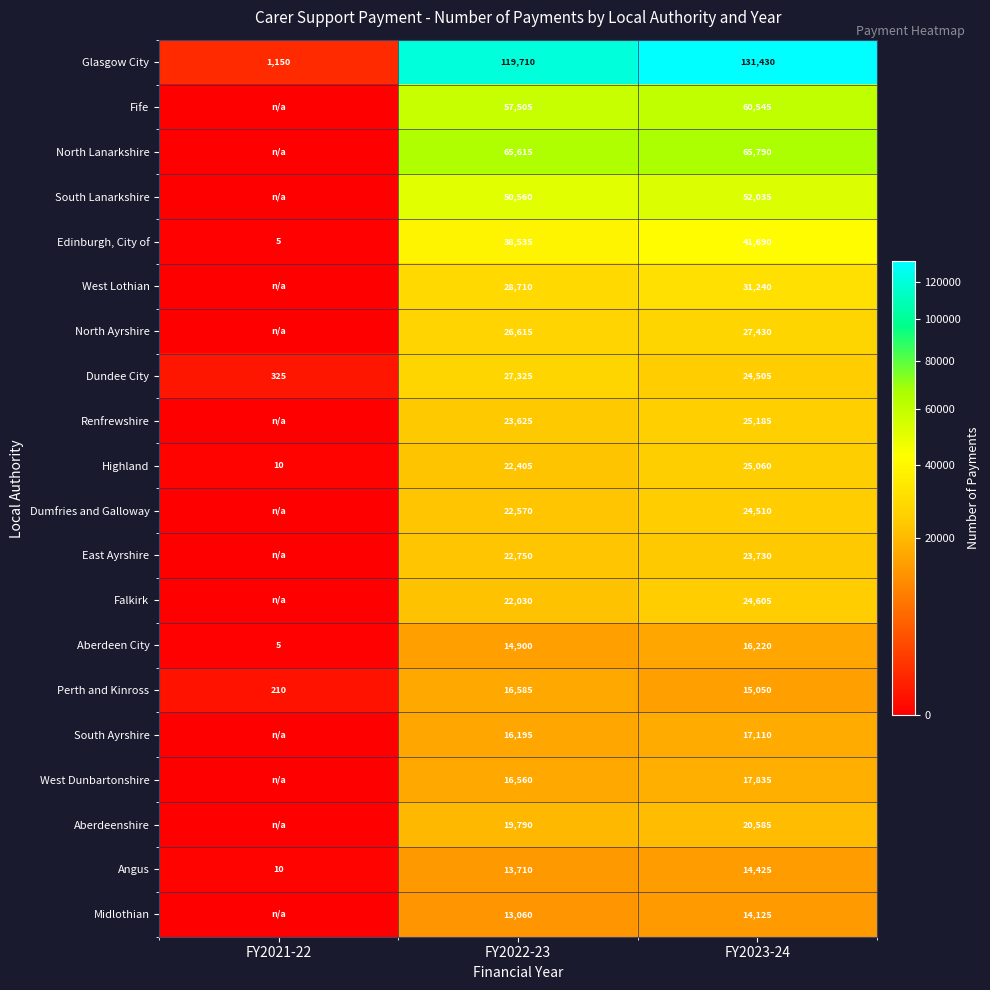

How many Dundee City values are between 325 and 27325?

3